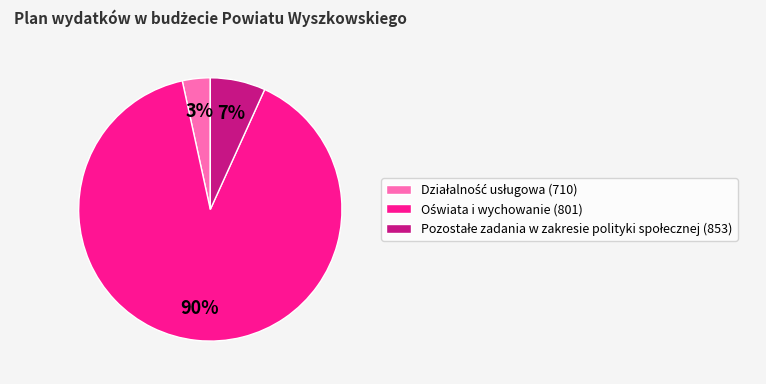

How many segments does this pie chart have?

3